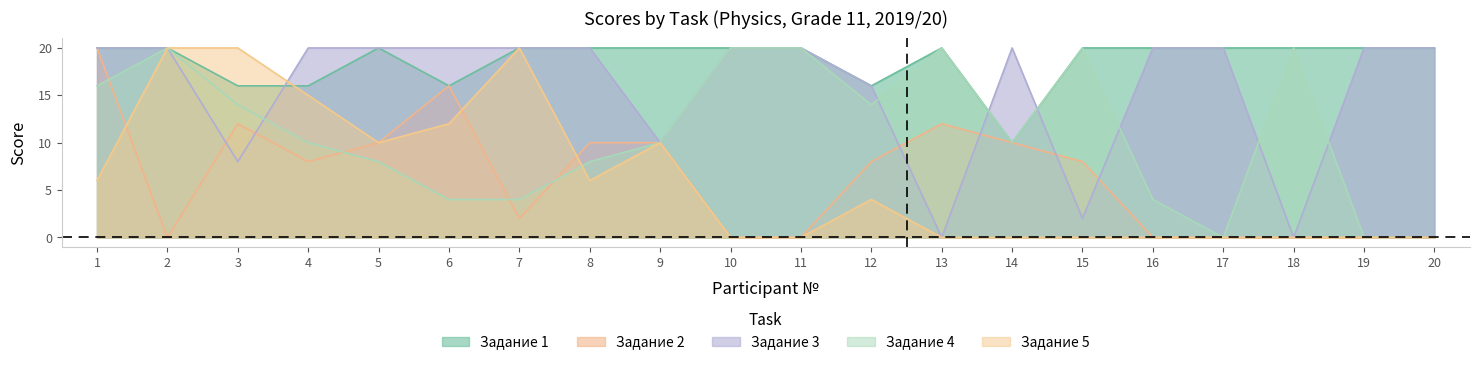

Is it true that Задание 2 equals 13 at 10?

False